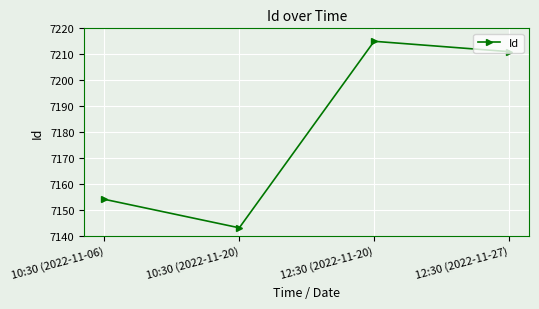

What is the change in value from 10:30 (2022-11-20) to 12:30 (2022-11-27)?

+68